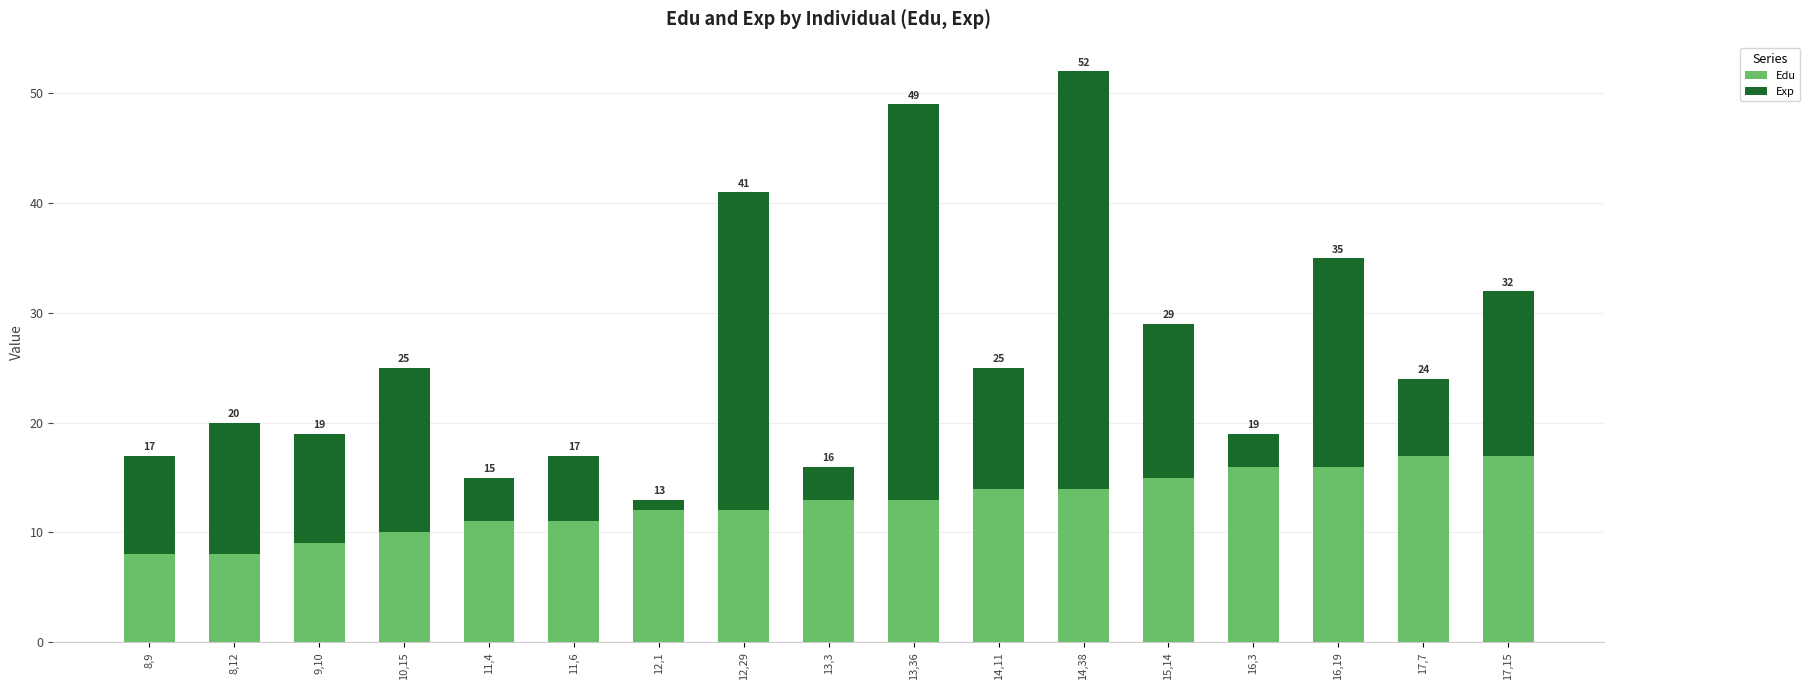

What value does the Edu series have at 17,15?

17